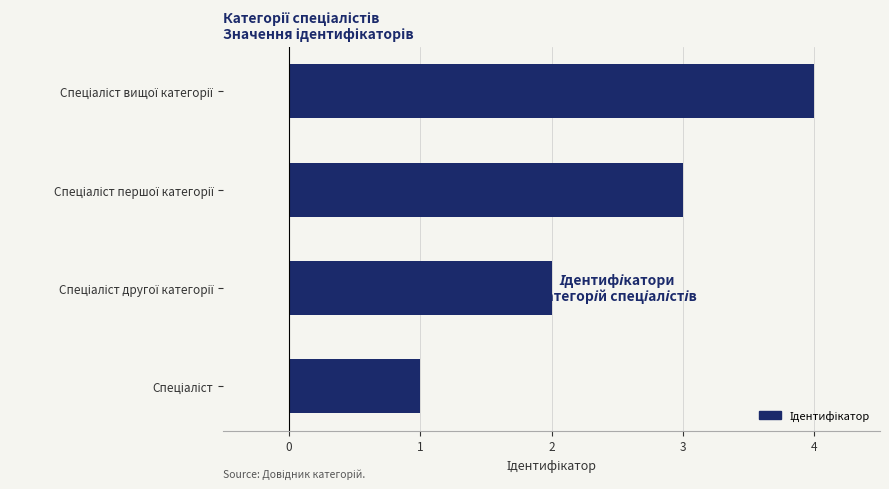

What is the sum of all values?

10